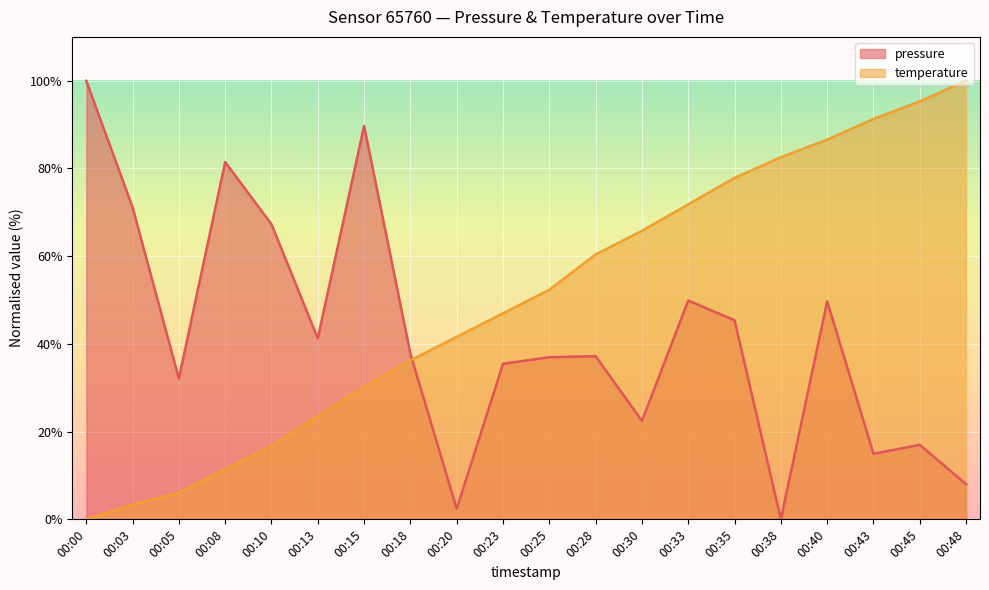

Between 00:48 and 00:10, which is larger?

00:10